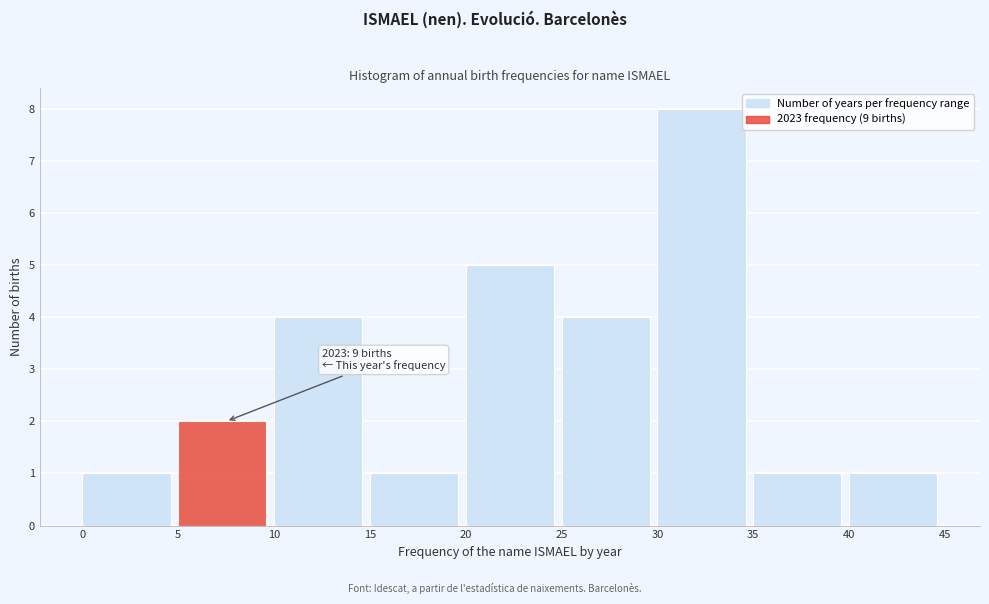

Over which range of the x-axis is the bar tallest?

30 to 35